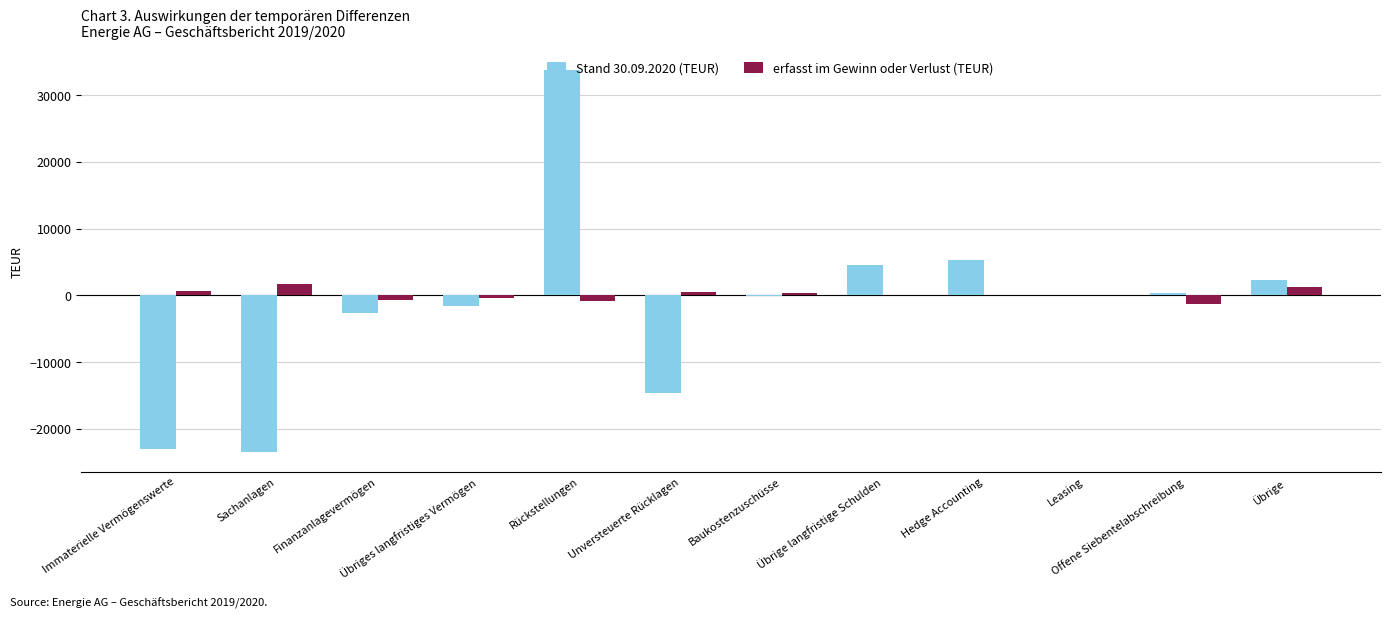

The value of erfasst im Gewinn oder Verlust (TEUR) at Sachanlagen is 1724.5. True or false?

True